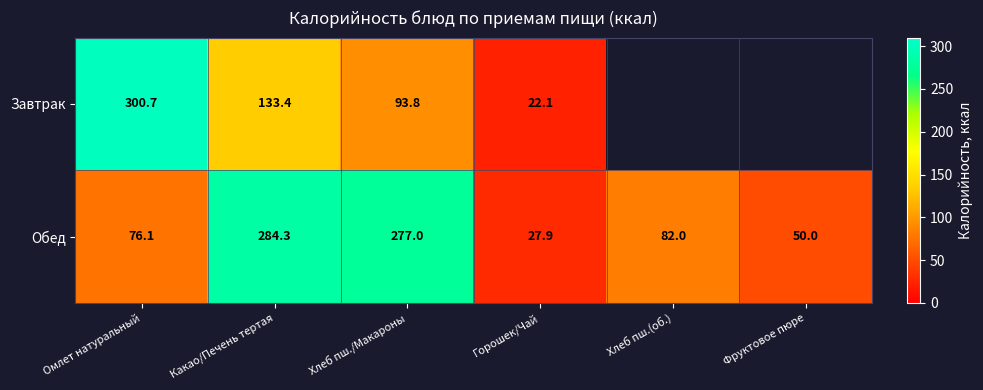

At which category is the sum across all series the highest?

Какао/Печень тертая